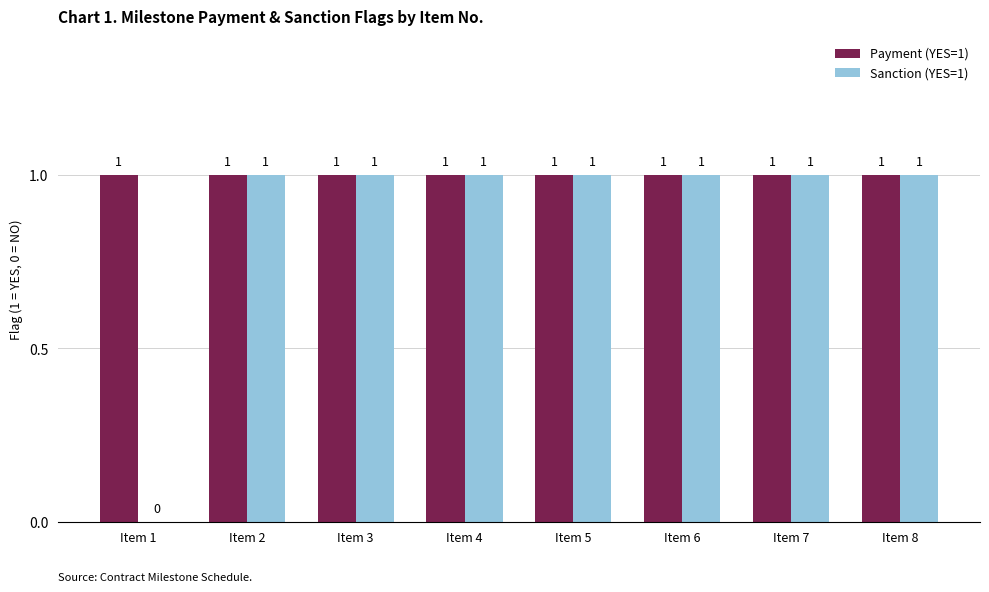

At which label is Sanction (YES=1) closest to 0?

Item 1